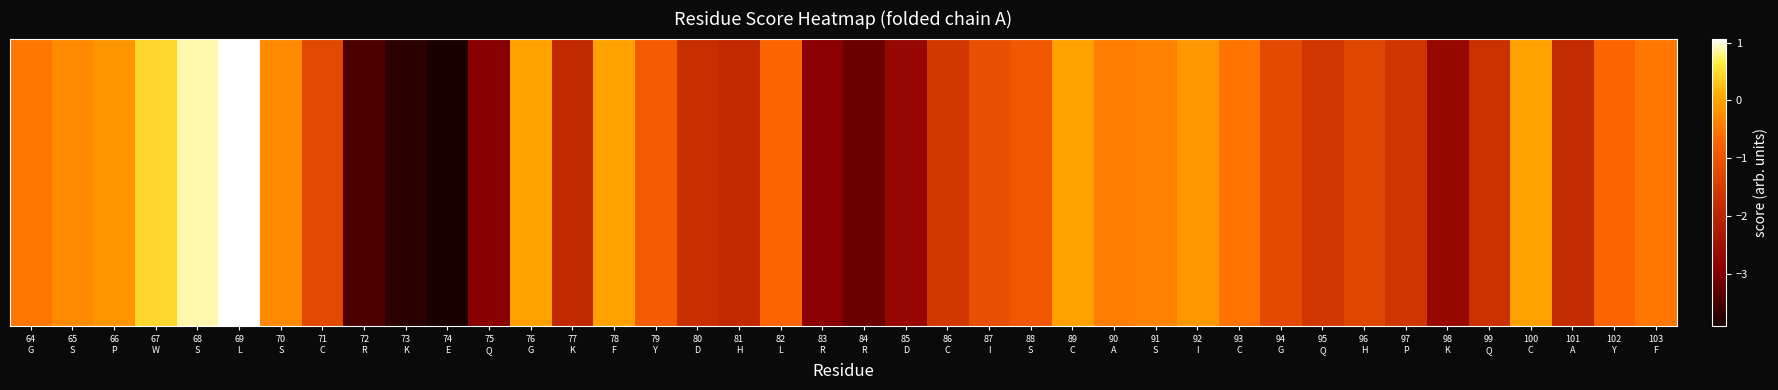

Which label corresponds to the largest value in the chart?

69
L